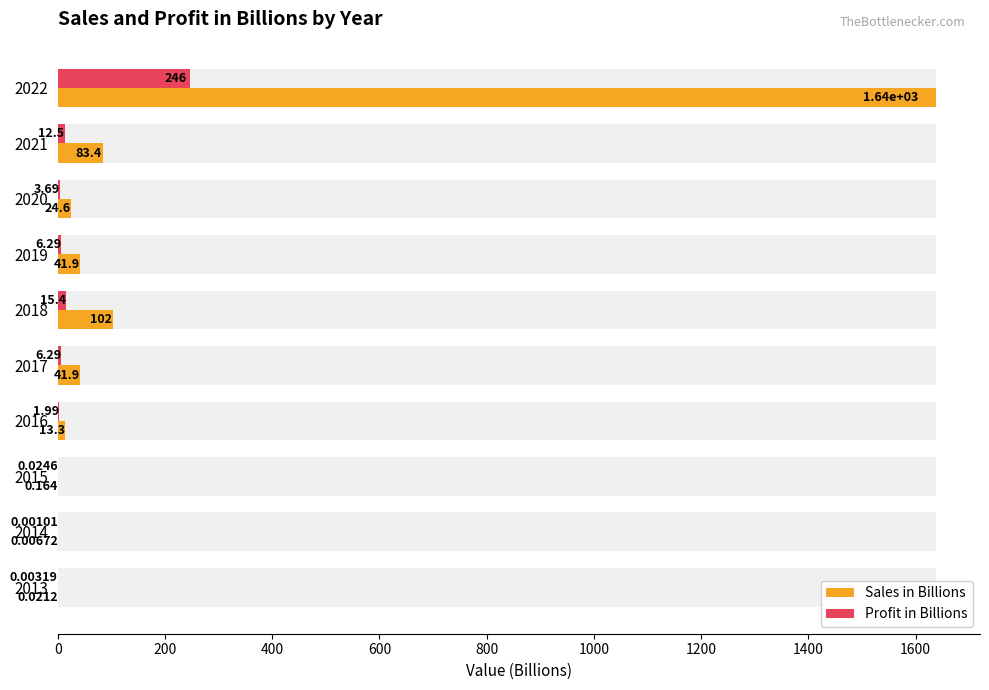

Between 2021 and 2017, which series saw the biggest shift?

Sales in Billions